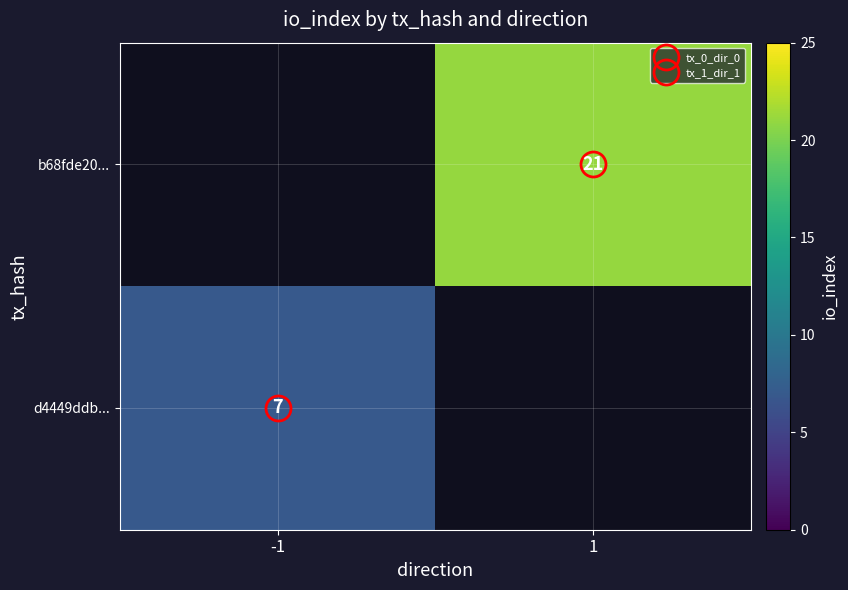

True or false: b68fde20... has a value of 11.2 at 1.

False